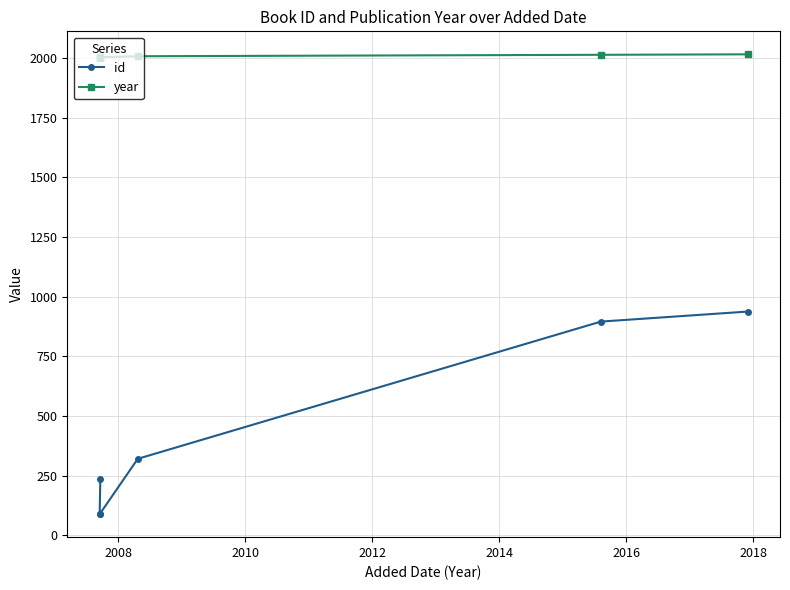

Reading left to right, what are all the values shown in this chart?

id: 235	90	89	321	896	938
year: 2000	2003	2004	2008	2014	2016